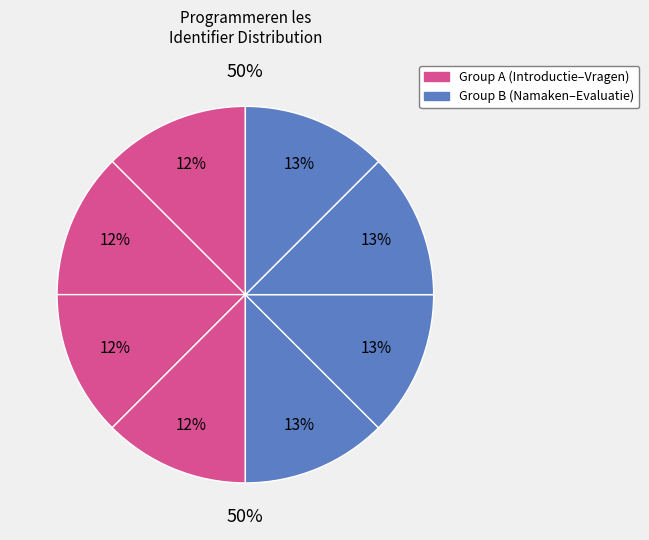

How many segments does this pie chart have?

8